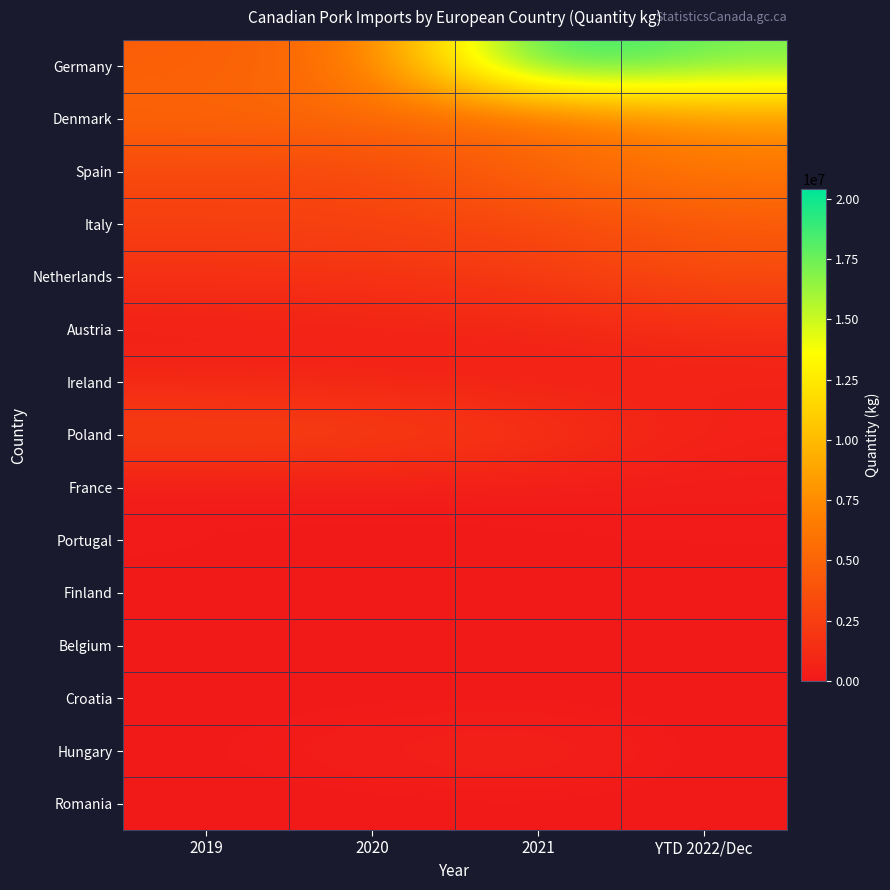

How many distinct data groups are displayed?

15